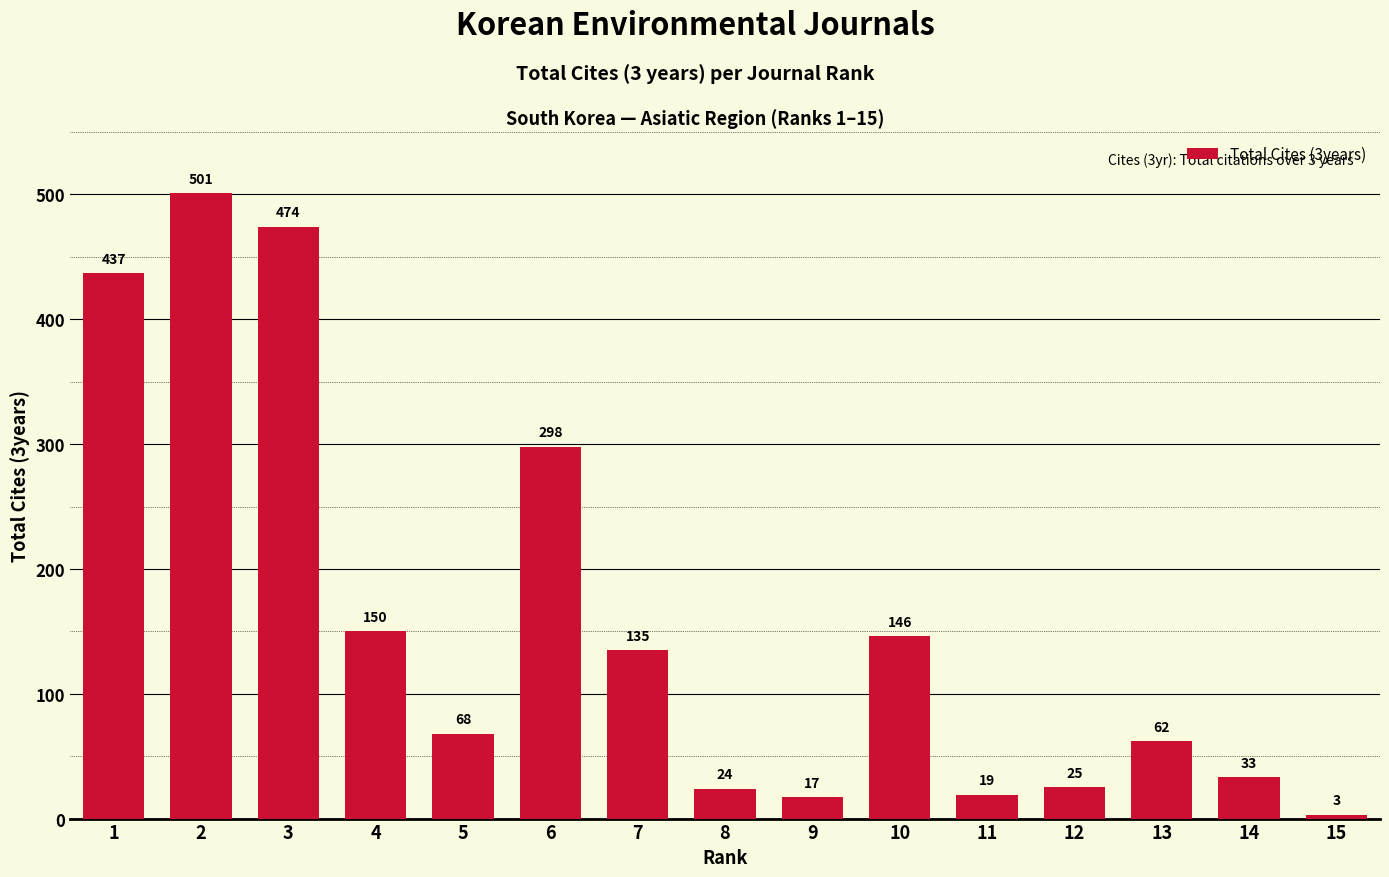

Reading right to left, what are all the values shown in this chart?

15=3	14=33	13=62	12=25	11=19	10=146	9=17	8=24	7=135	6=298	5=68	4=150	3=474	2=501	1=437